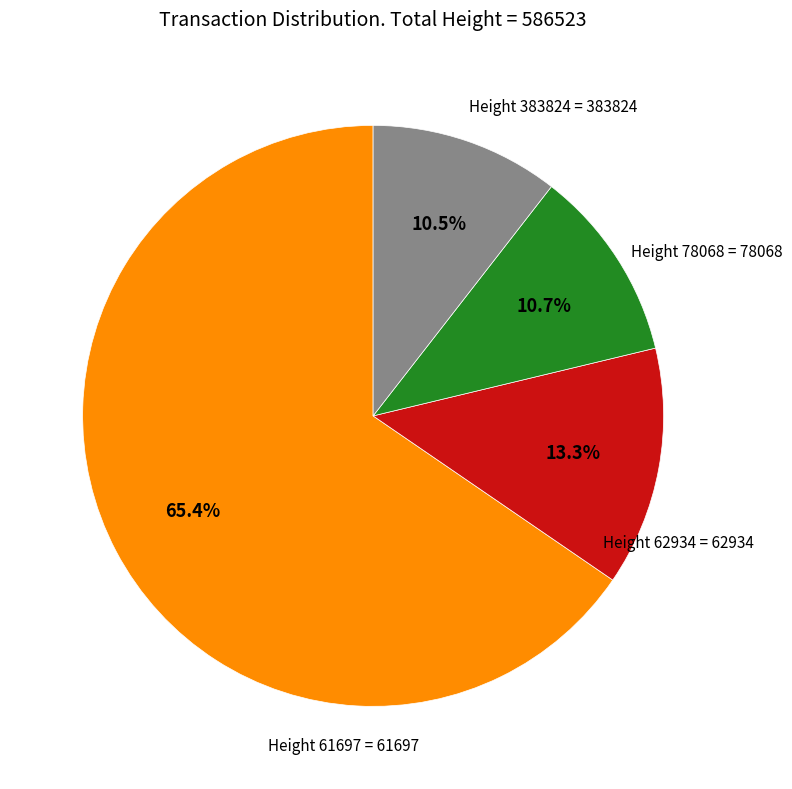

Does any single category account for the majority?

Yes